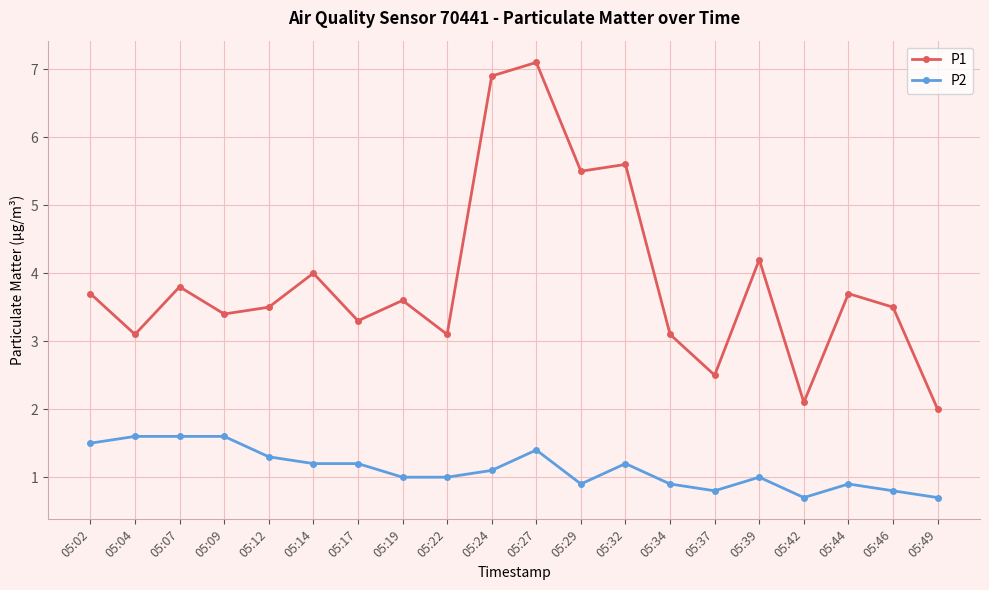

What is the difference between the highest and lowest values at 05:29?

4.6